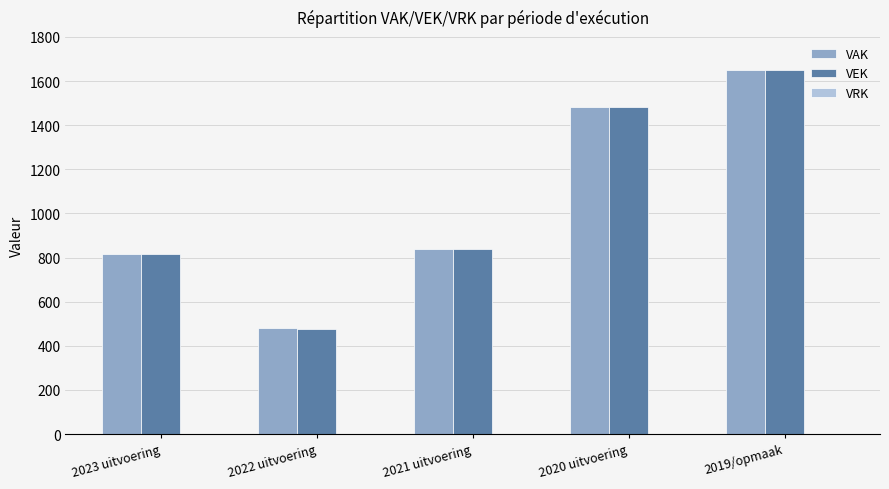

Which series has the widest spread of values?

VEK